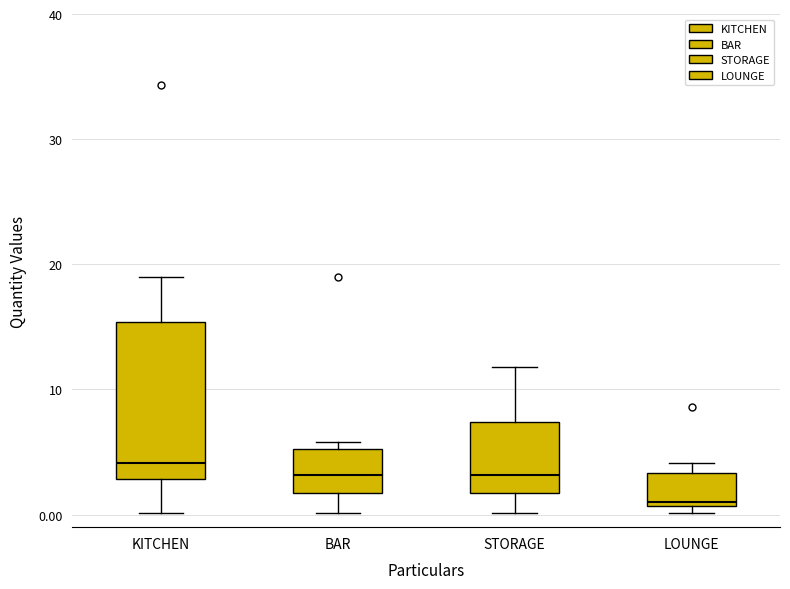

Where does the lower whisker of the box for BAR end on the y-axis? The values are not printed on the chart, so give them approximately, as read against the axis.

0